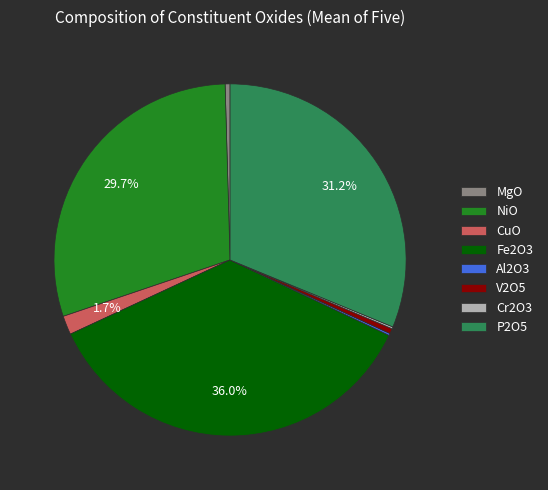

What is the largest slice in the pie chart?

Fe2O3